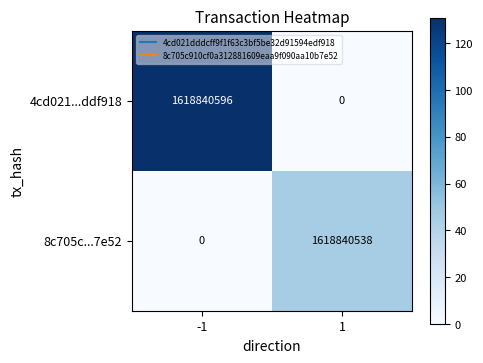

List the series in order of their peak value, highest first.

4cd021...ddf918, 8c705c...7e52